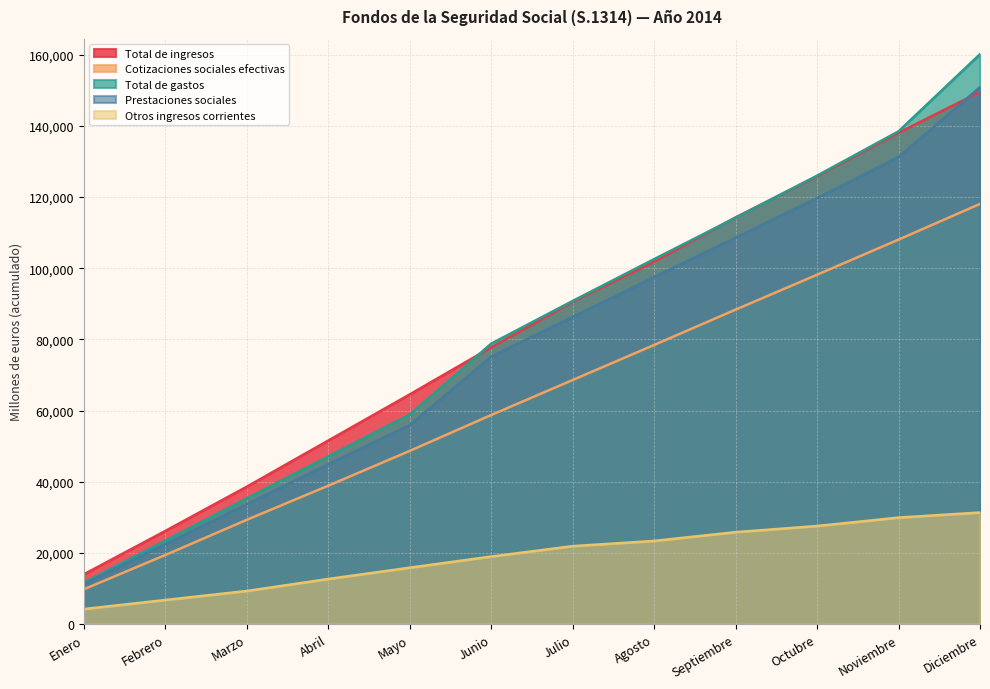

Which series changed the most between Febrero and Octubre?

Total de gastos